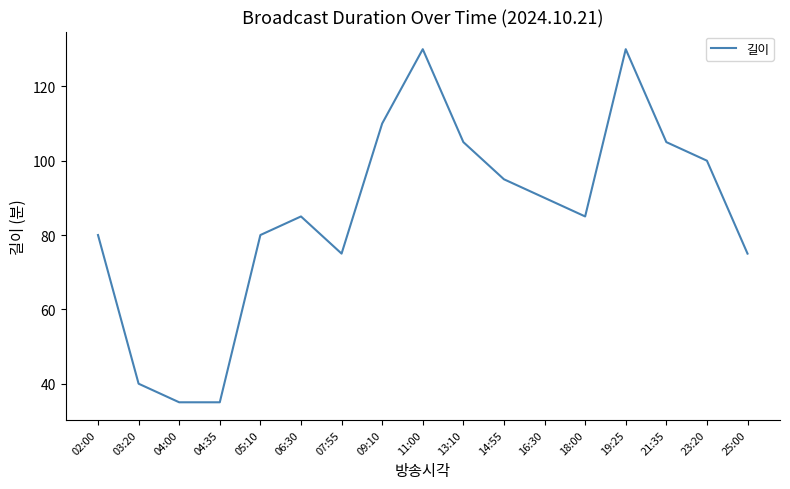

The value at 03:20 is 40. True or false?

True